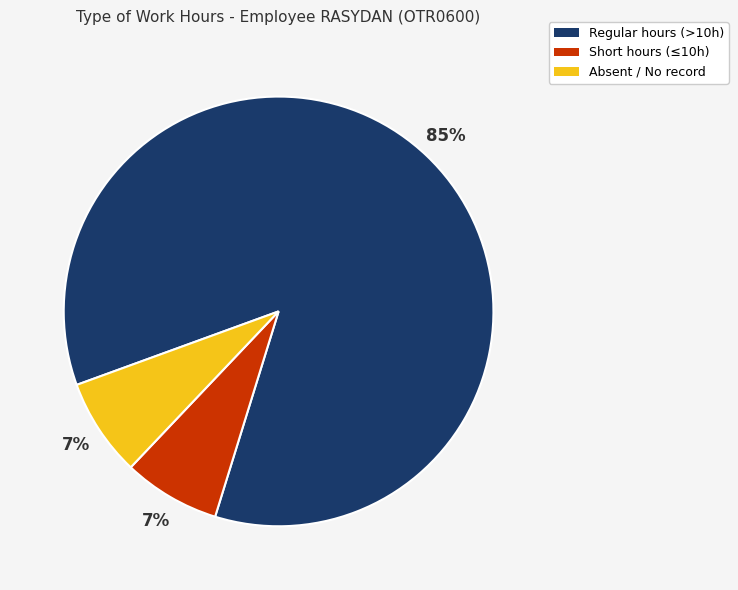

Is there any slice that represents more than half of the pie?

Yes